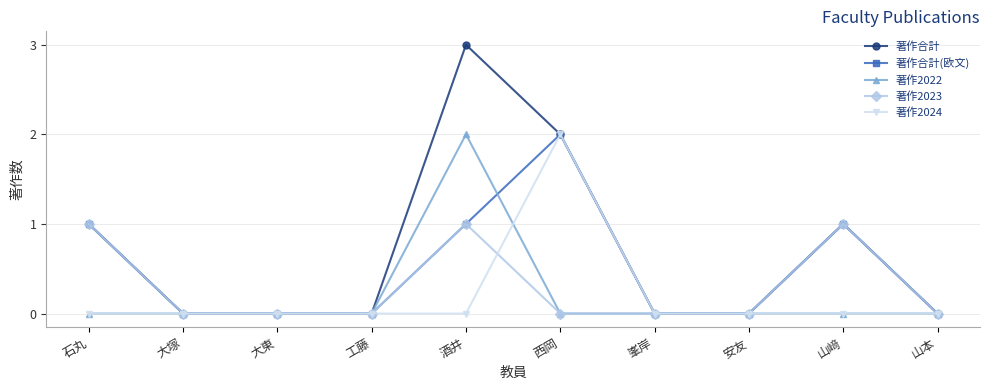

Which category has the highest value across all series?

酒井